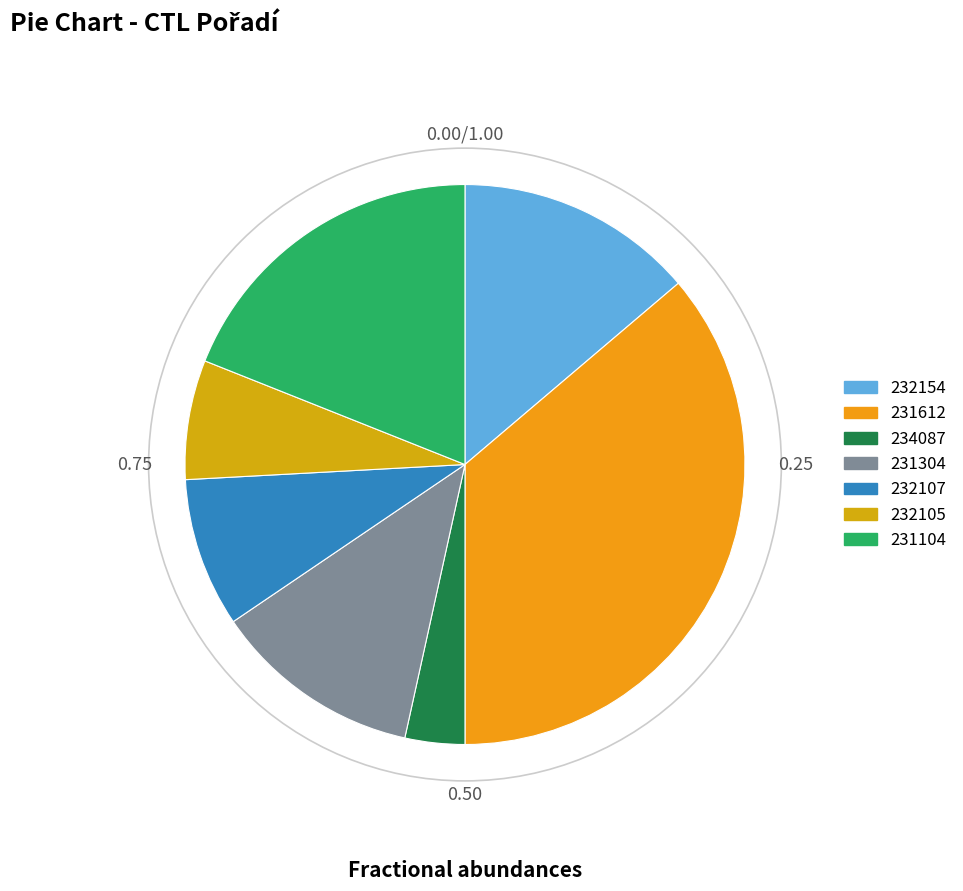

The 232154 slice represents 23% of the pie. True or false?

False